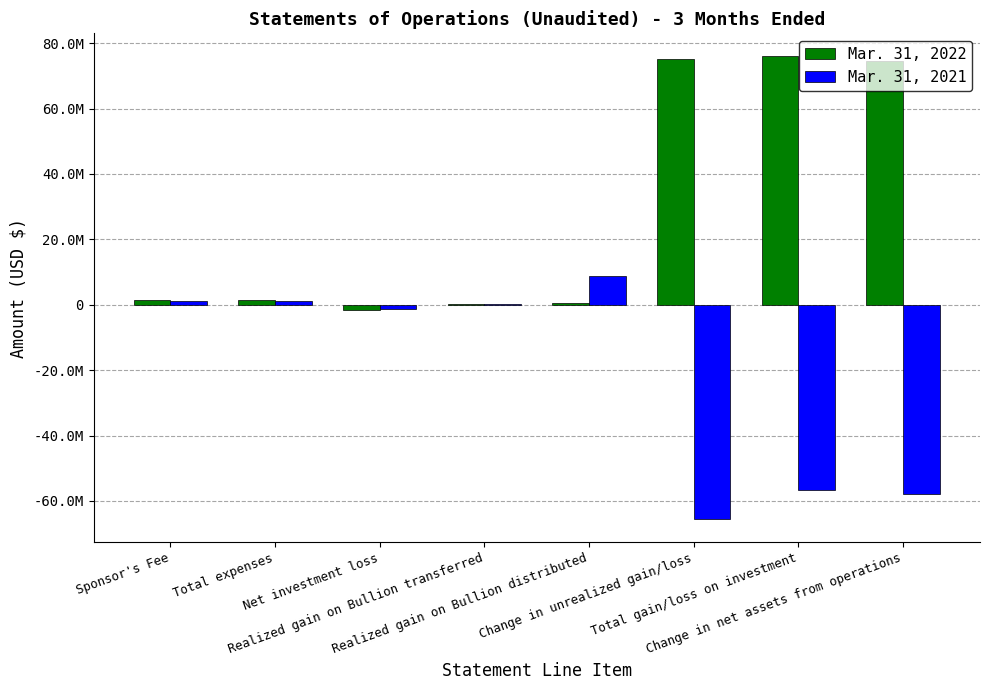

Are the bars grouped side by side (vs. stacked)?

Yes